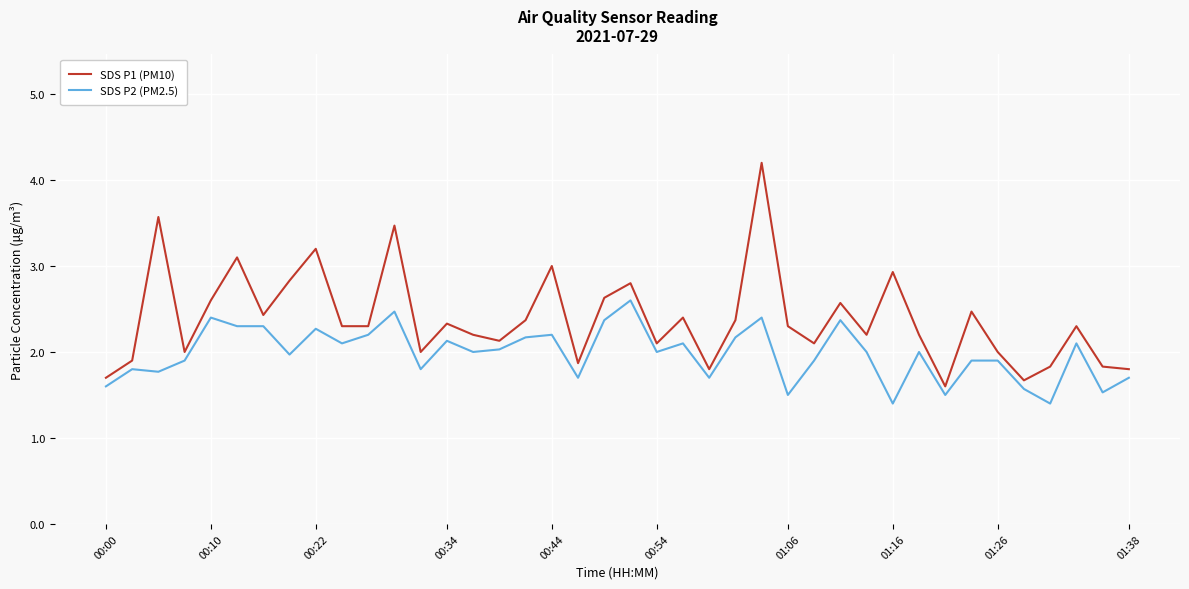

Rank the series by their maximum value, from highest to lowest.

SDS P1 (PM10), SDS P2 (PM2.5)